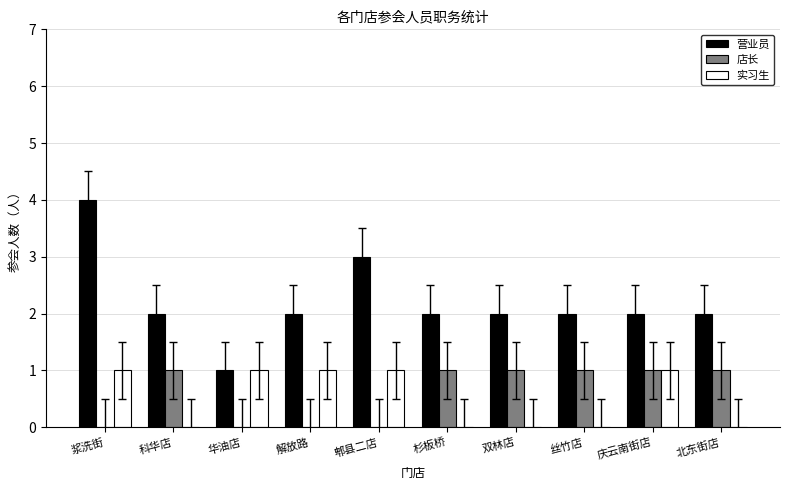

What value does the 营业员 series have at 郫县二店?

3